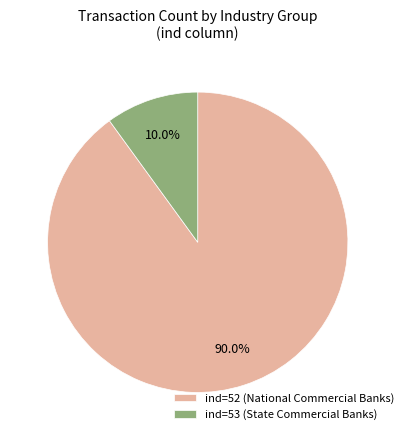

Which category accounts for the majority?

ind=52 (National Commercial Banks)